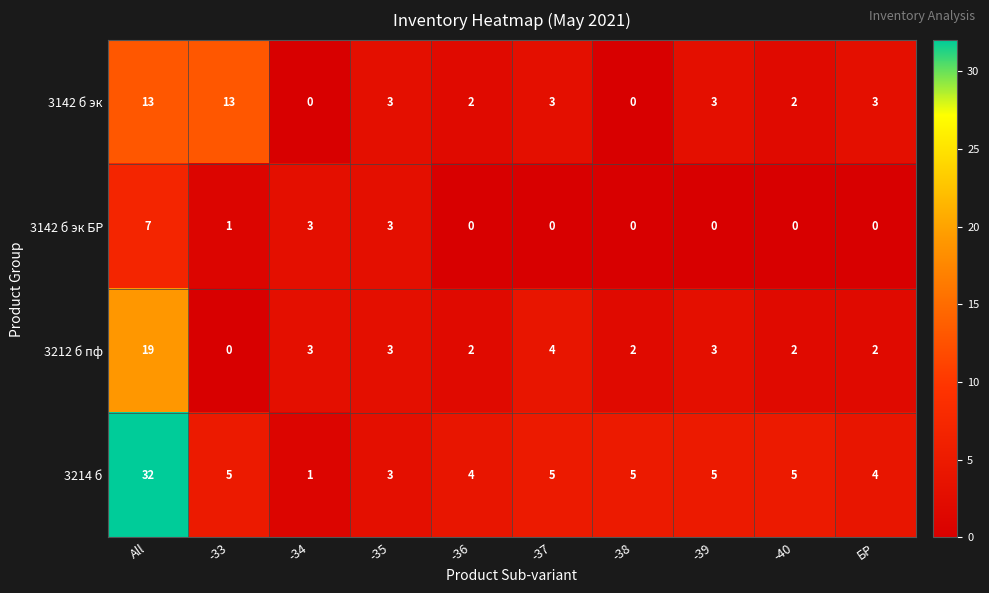

Which series has the widest spread of values?

3214 б